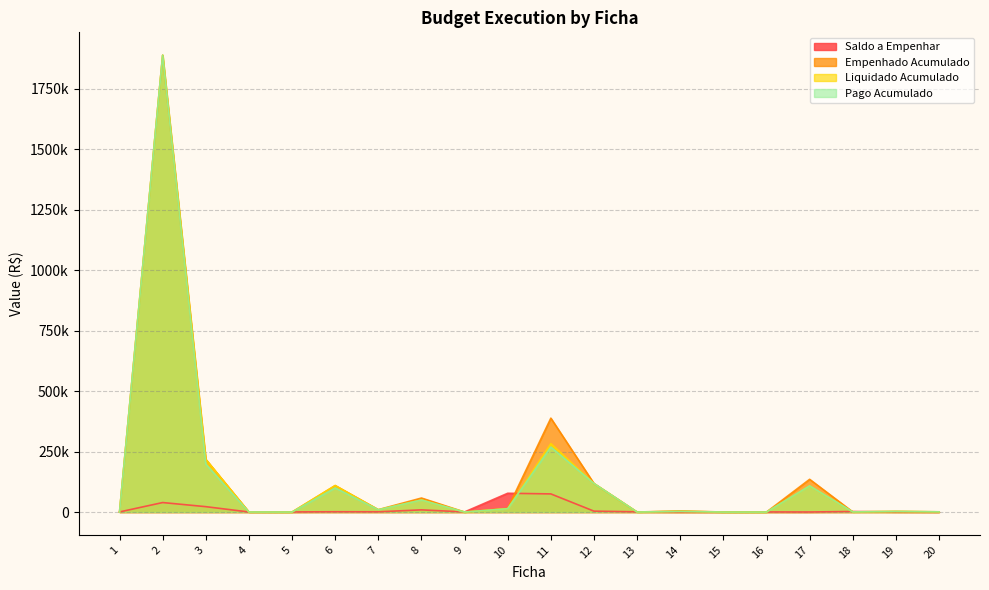

How many interior local peaks does the Saldo a Empenhar series have?

6